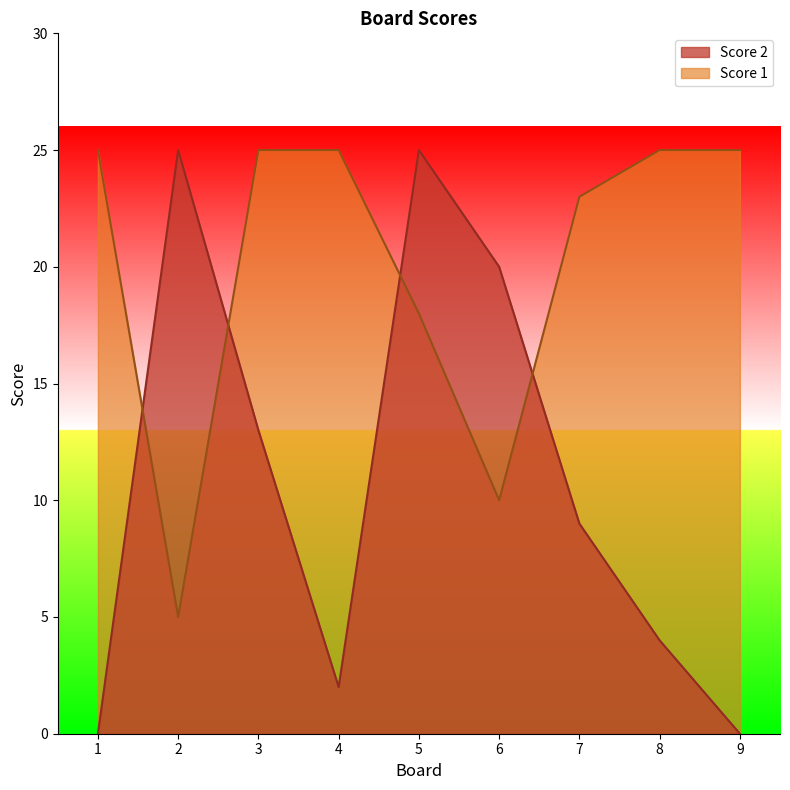

Which series has the largest range (max minus min)?

Score 2